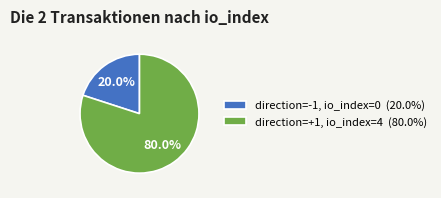

Which category has the smallest portion of the pie?

direction=-1, io_index=0 (20.0%)